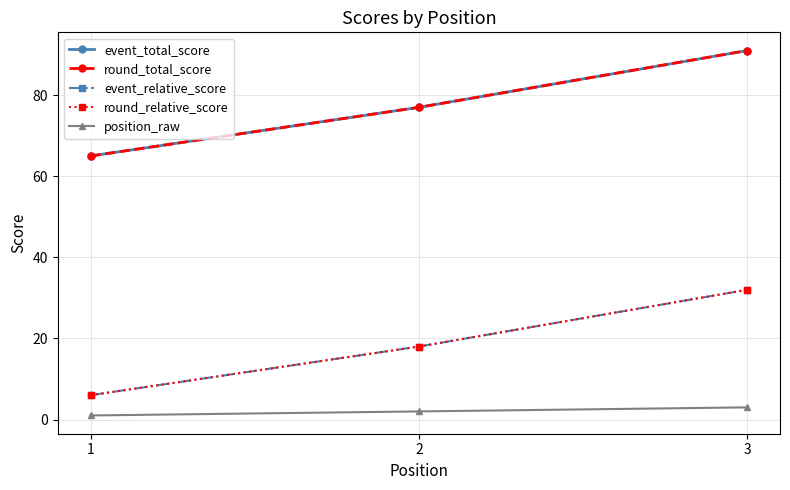

Is this an area chart (filled region under the line)?

No